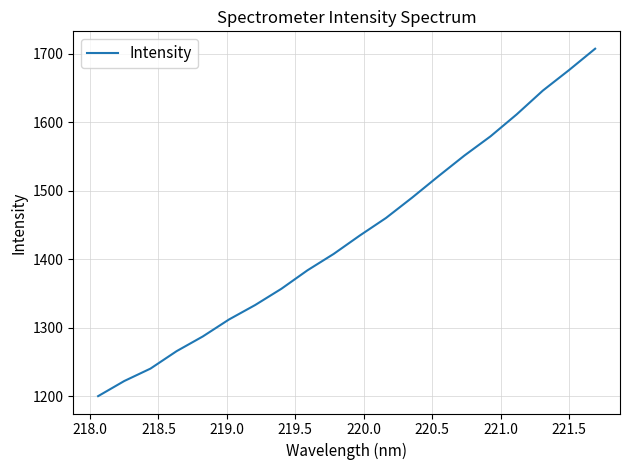

What is the minimum value shown in the chart?

1200.0